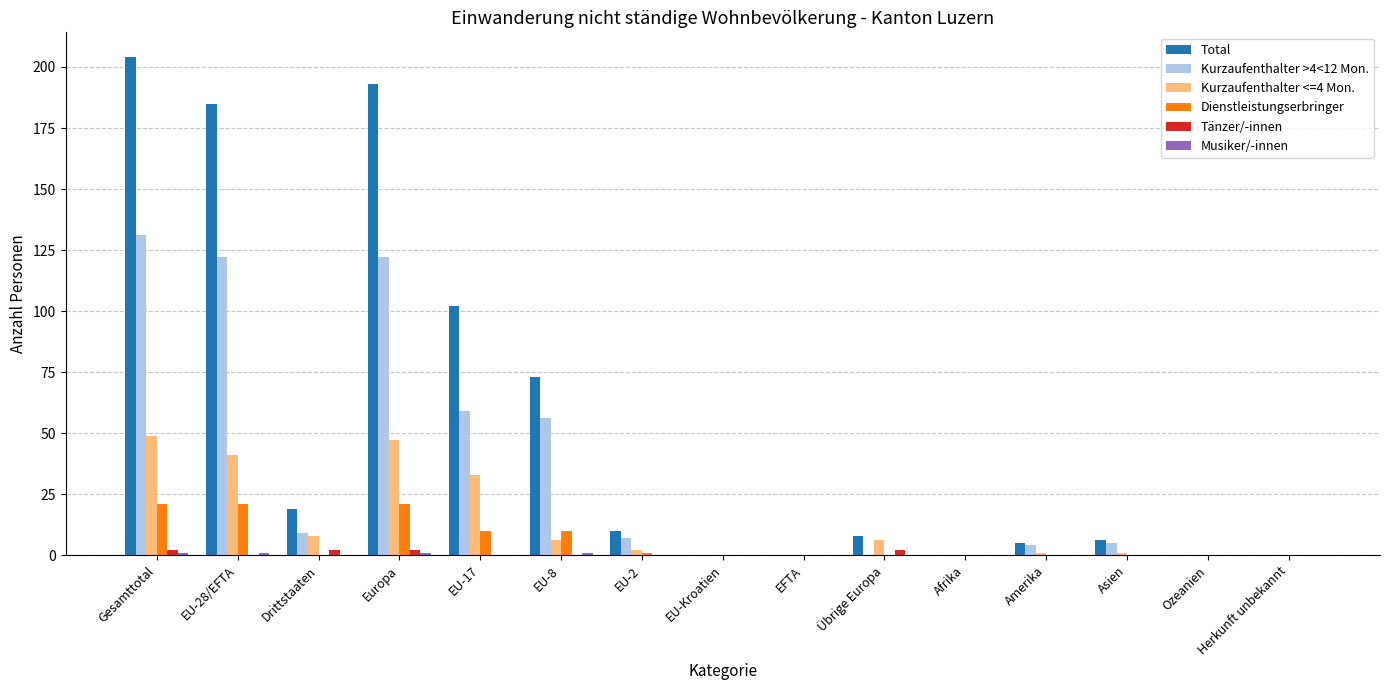

True or false: Dienstleistungserbringer has a value of 10 at EU-17.

True